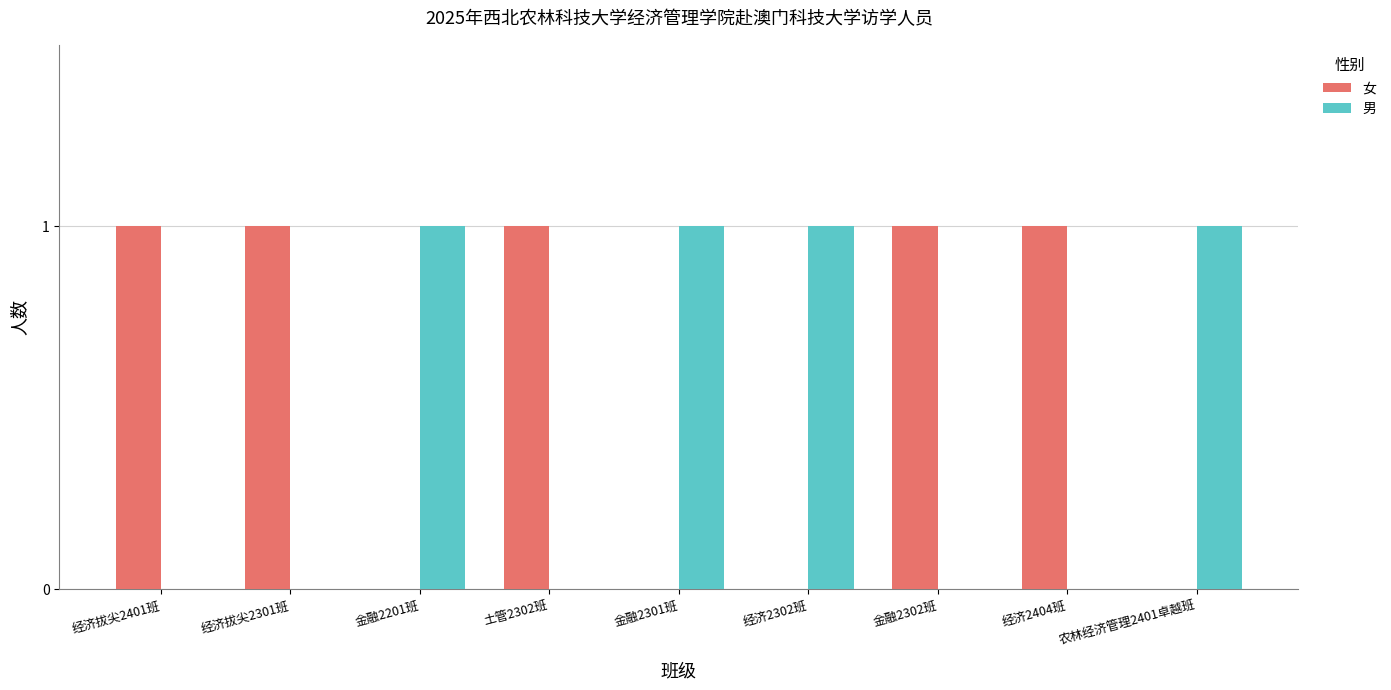

True or false: 男 has a value of 1 at 农林经济管理2401卓越班.

True